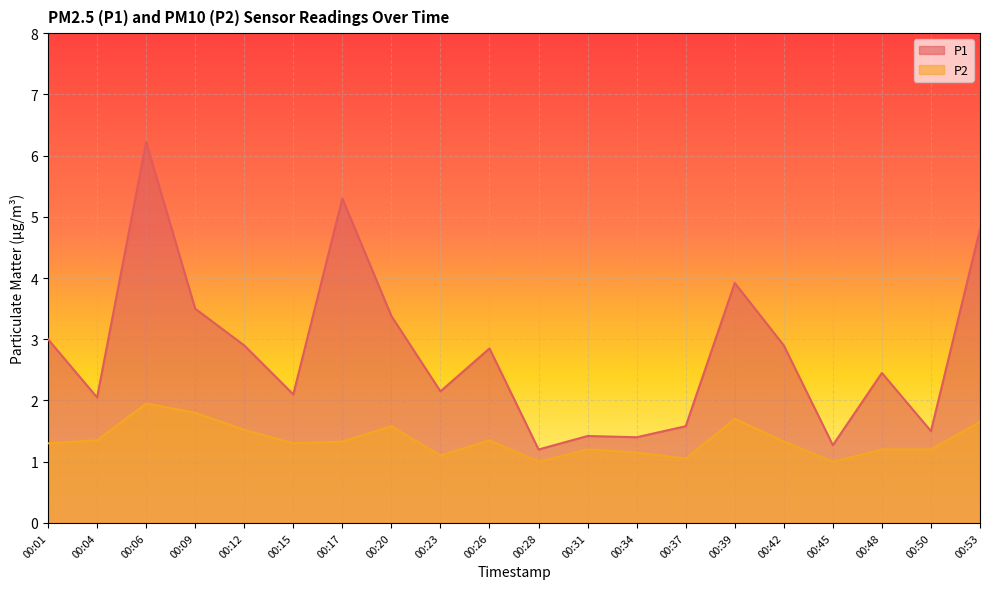

What is the difference between the P2 values at 00:06 and 00:09?

0.1